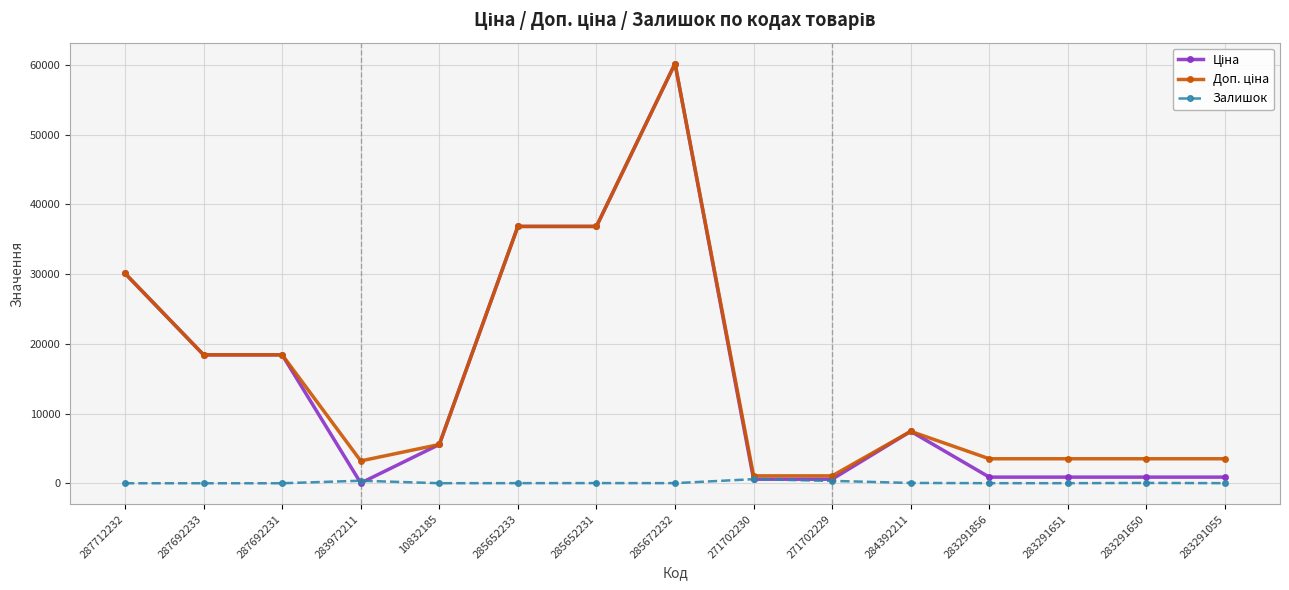

True or false: Залишок has a value of 0.0 at 287712232.

True